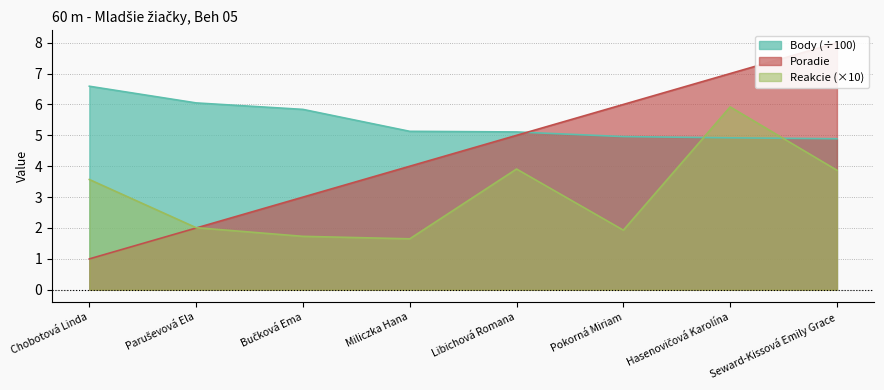

Which category has the highest value in the Reakcie series?

Hasenovičová Karolína